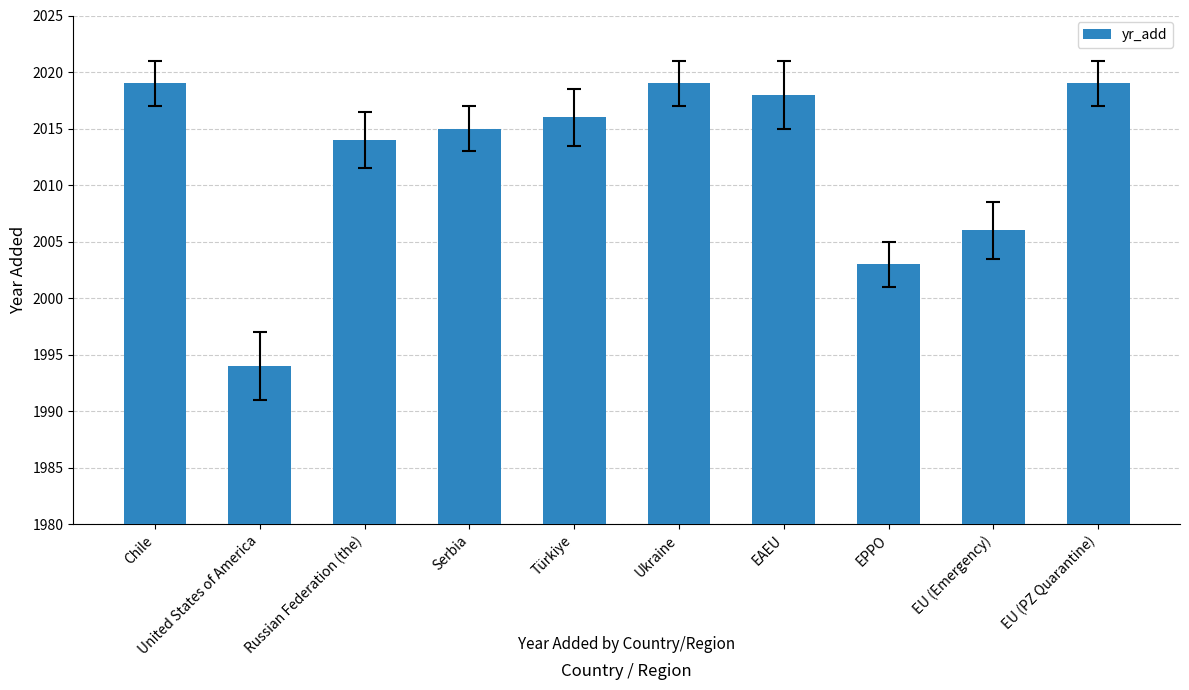

What is the difference between the maximum and minimum values?

25